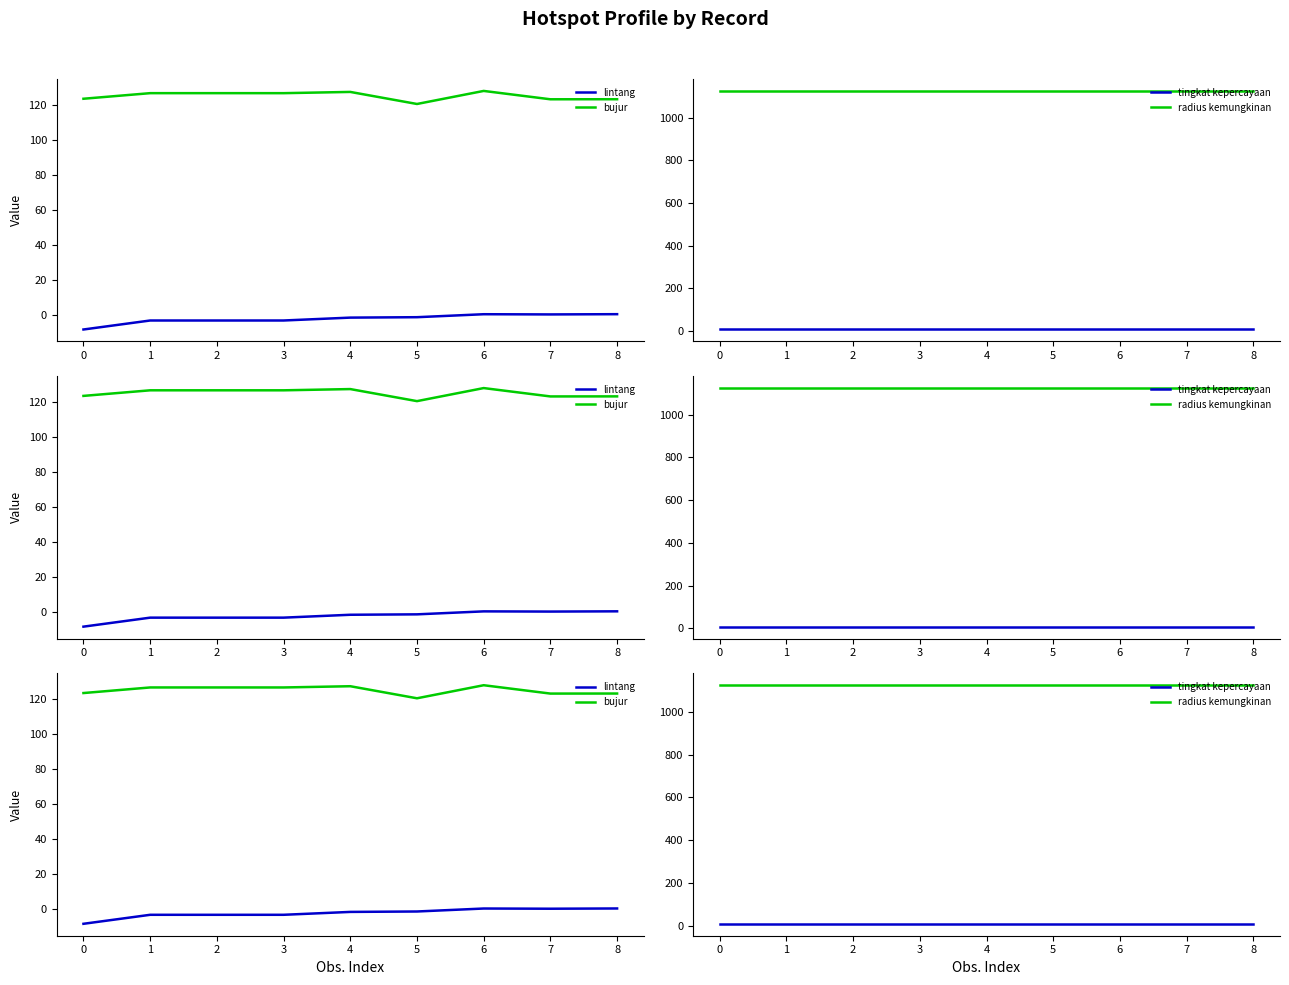

Reading right to left, what are all the values shown in this chart?

lintang: 8=0.5	7=0.4	6=0.5	5=-1.2	4=-1.5	3=-3.1	2=-3.1	1=-3.1	0=-8.2
bujur: 8=123.3	7=123.2	6=128.0	5=120.5	4=127.4	3=126.7	2=126.7	1=126.7	0=123.5
tingkat kepercayaan: 8=8.0	7=8.0	6=8.0	5=8.0	4=8.0	3=8.0	2=8.0	1=8.0	0=8.0
radius kemungkinan: 8=1125.0	7=1125.0	6=1125.0	5=1125.0	4=1125.0	3=1125.0	2=1125.0	1=1125.0	0=1125.0